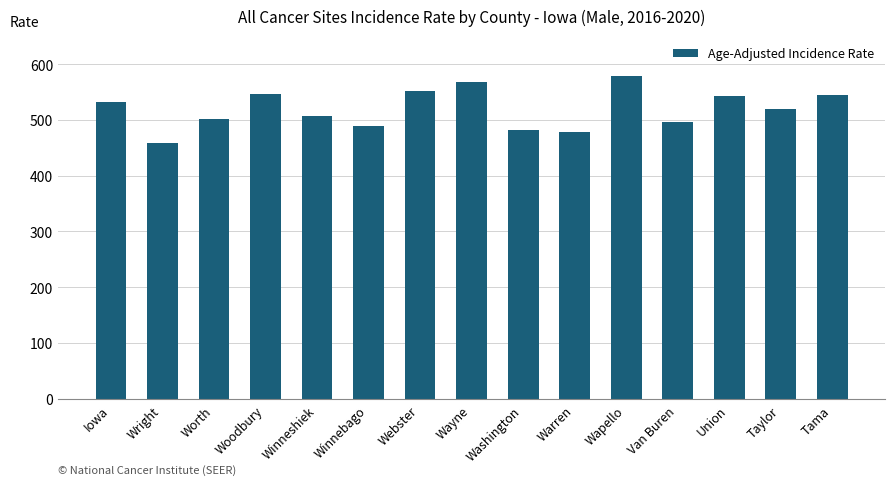

What is the greatest value displayed?

579.3